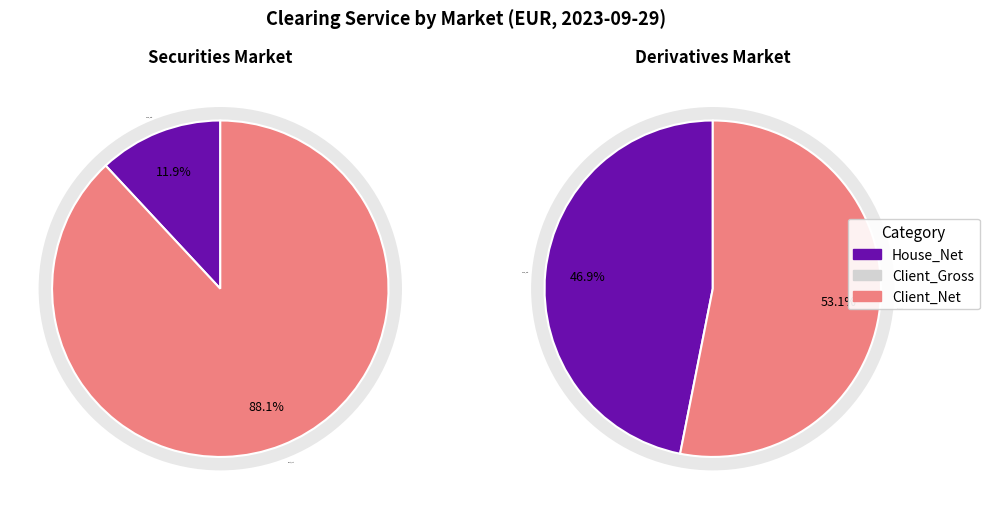

Which has a higher value, Derivatives Market or Securities Market?

Derivatives Market